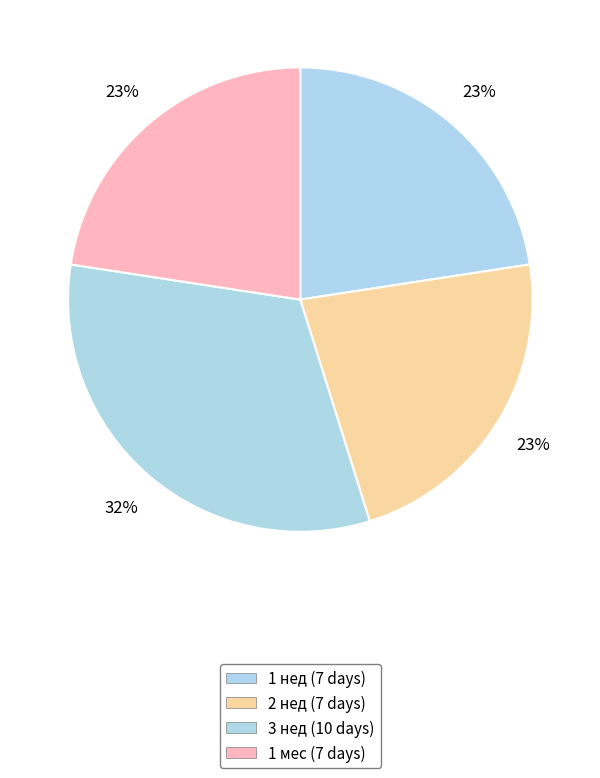

How many segments does this pie chart have?

4